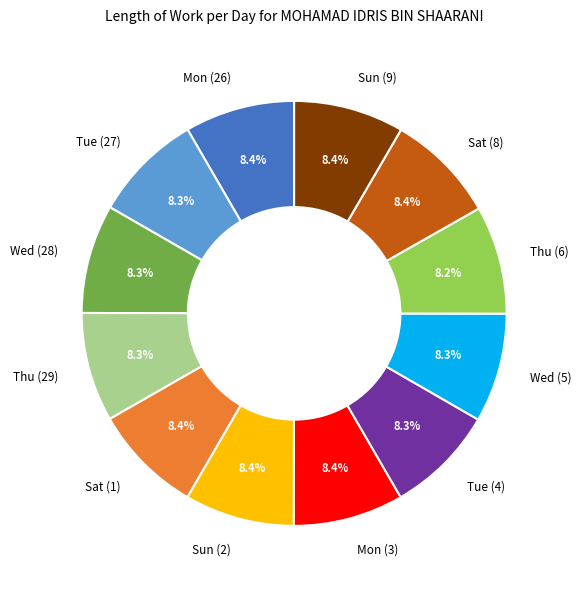

Does Thu (29) represent more than half of the total?

No